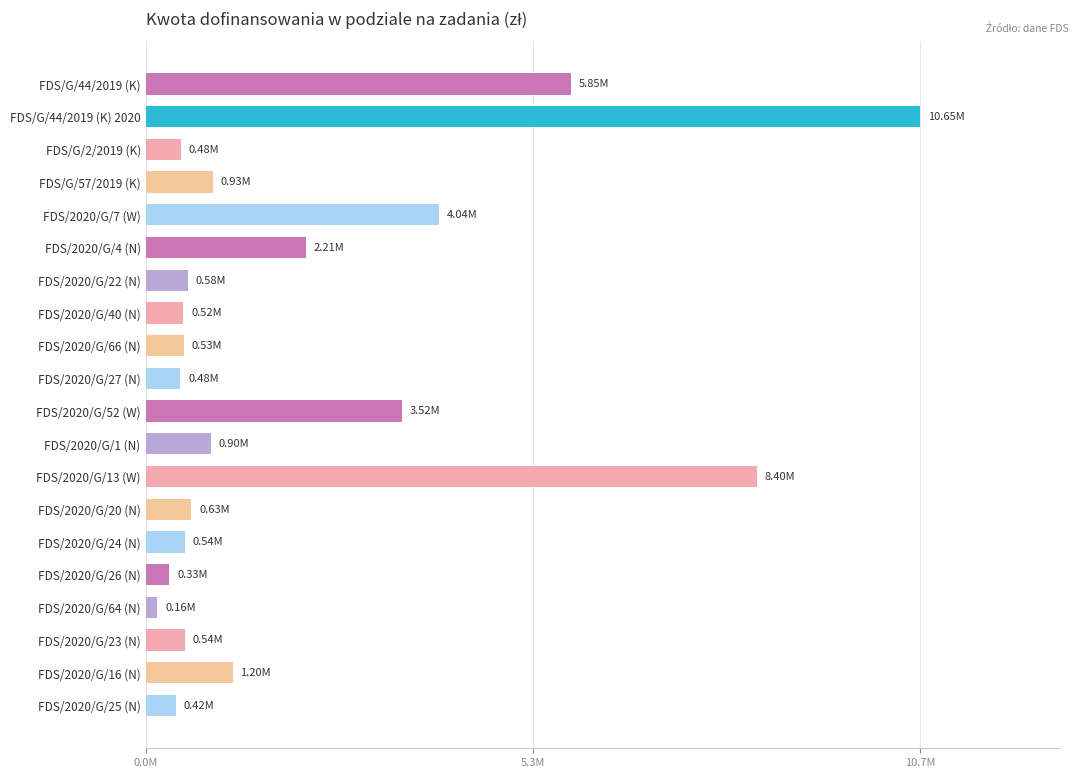

Where is the data nearest to the value 5405991?

FDS/G/44/2019 (K)